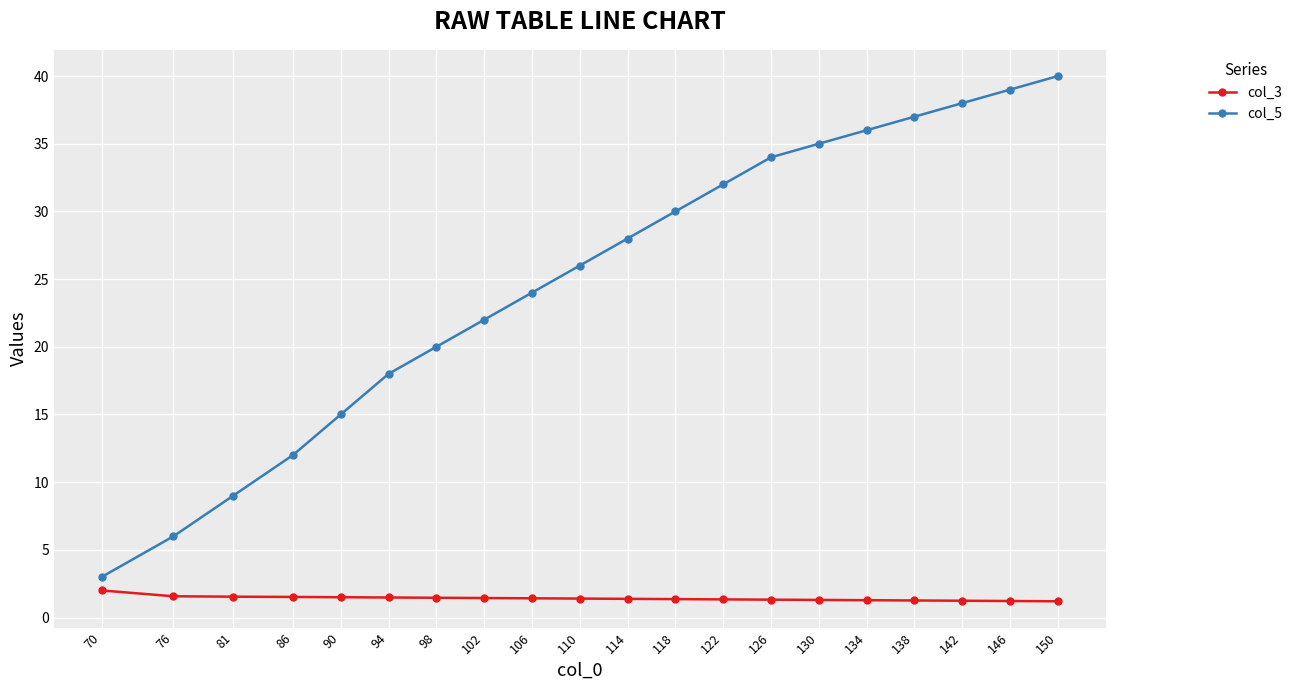

What is the maximum value for col_3?

2.0